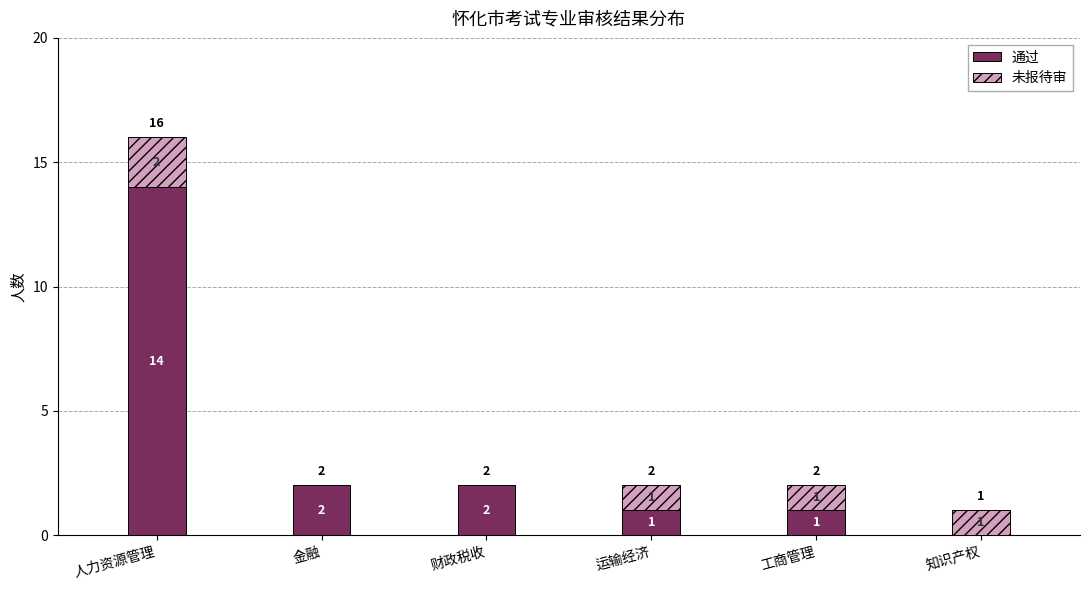

Which category has the highest value in the 通过 series?

人力资源管理